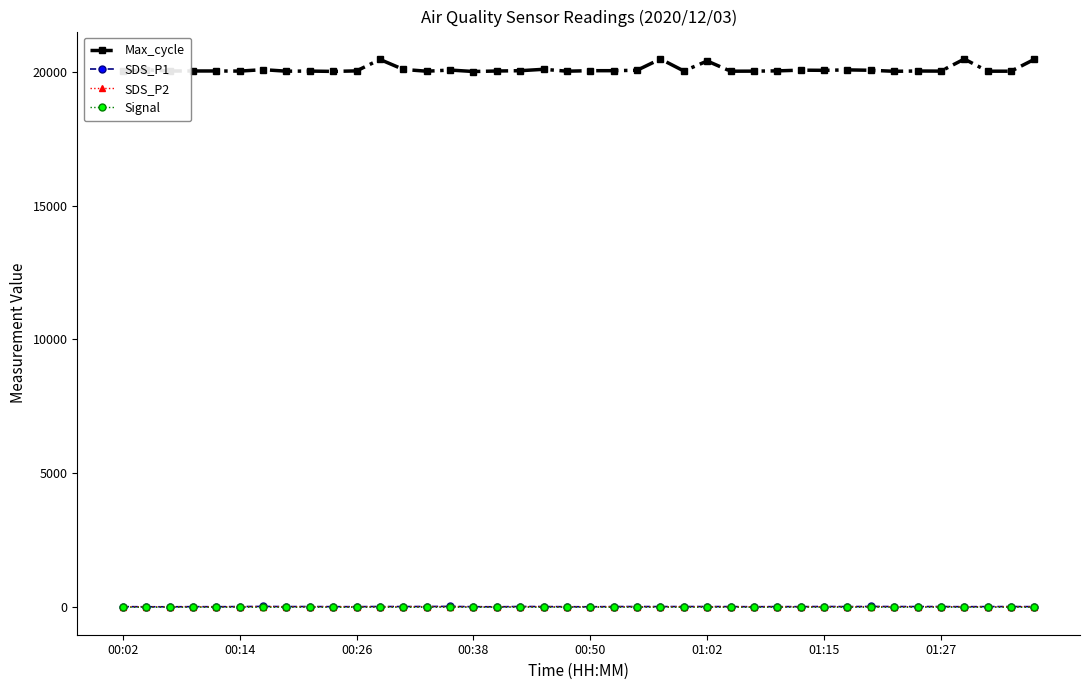

True or false: Max_cycle and SDS_P2 intersect in this chart.

False